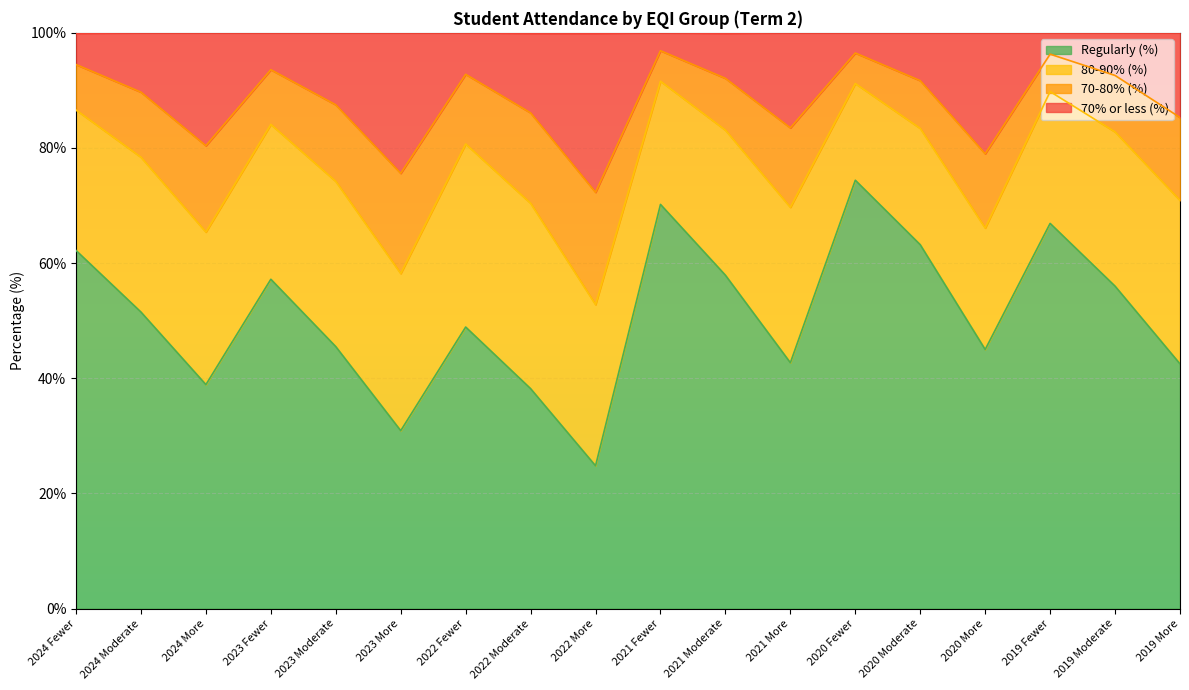

What is the difference between the 70% or less (%) values at 2023 More and 2019 More?

9.7